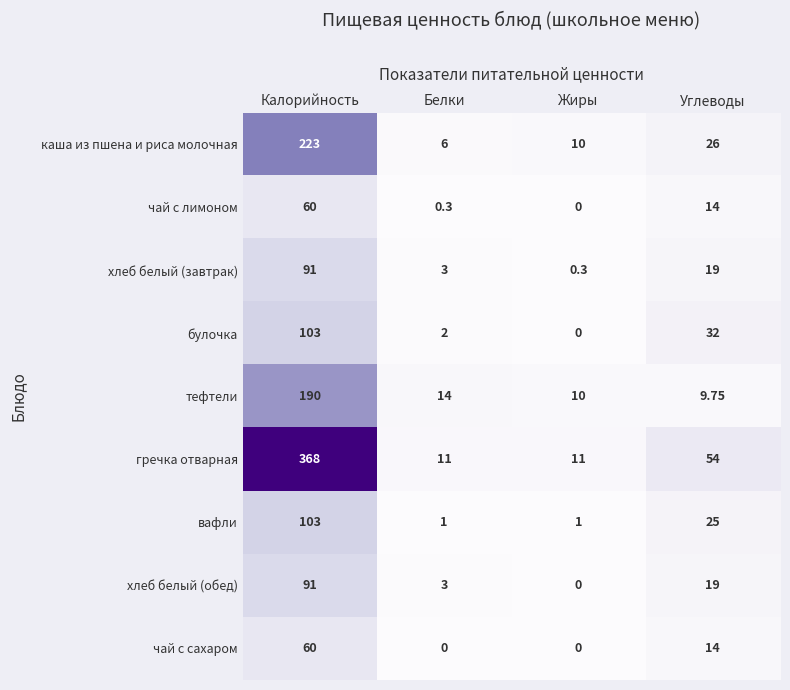

Where does the гречка отварная series first go above 54?

Калорийность